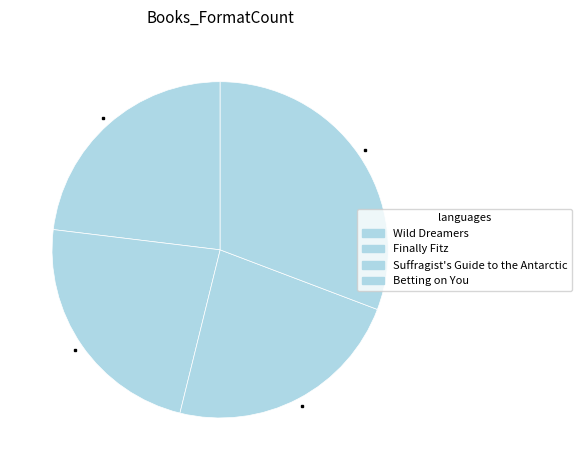

How many slices are in this pie chart?

4